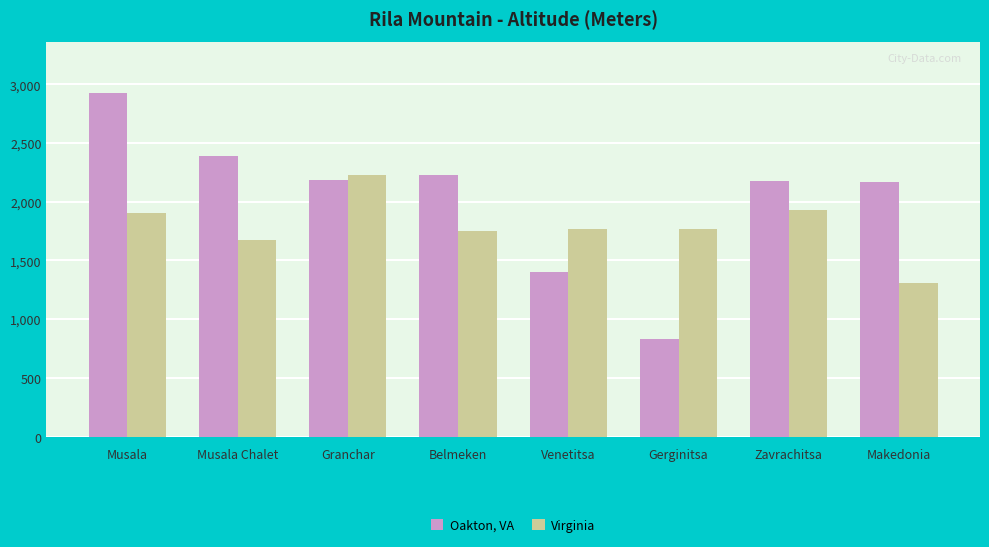

What is the label of the 3rd bar from the left?

Granchar